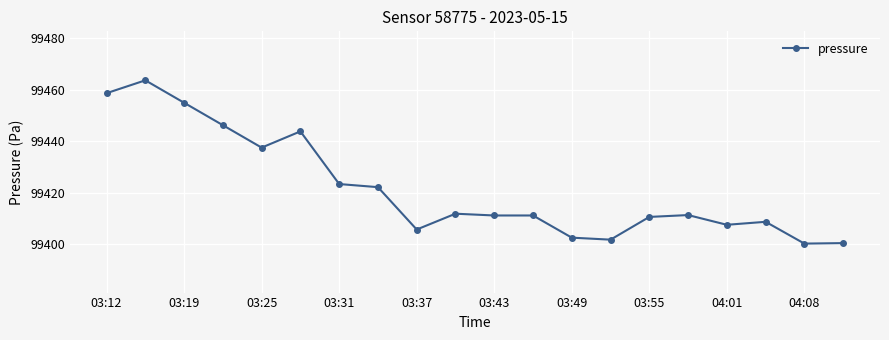

True or false: there are more than 1 points higher than both neighbors.

True